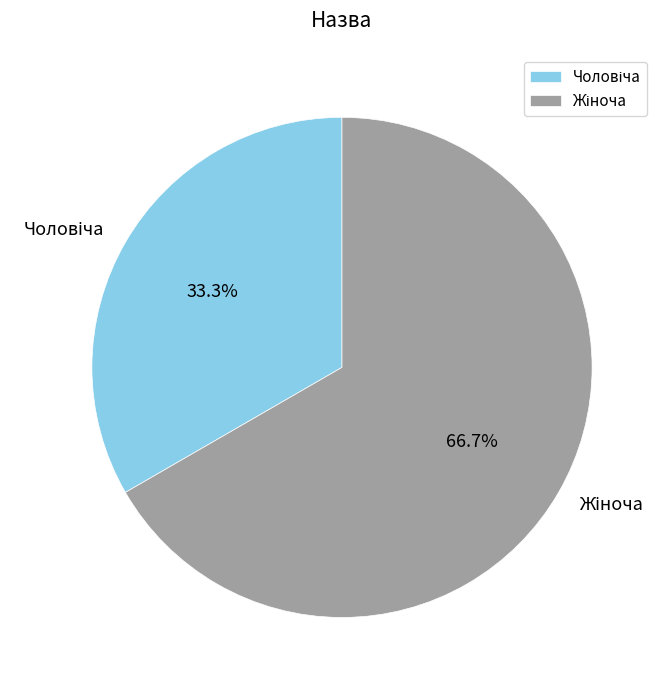

Does any single category account for the majority?

Yes